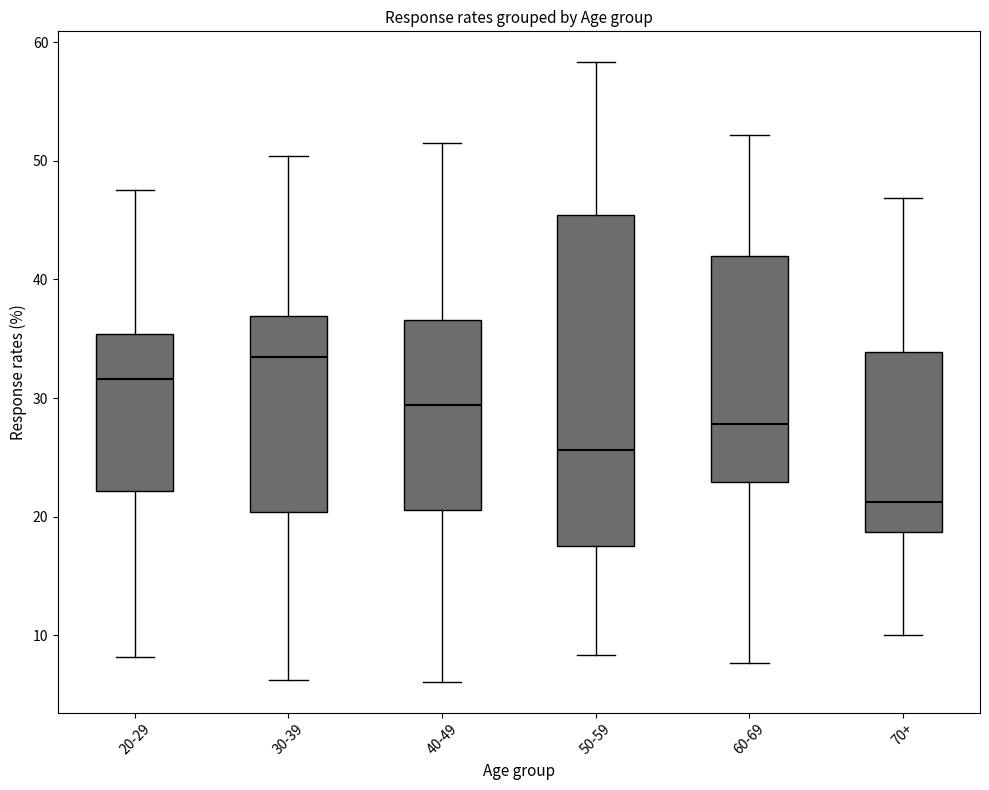

Reading left to right, transcribe this box plot: for each box, give where its median line is, the range the box spans, and where its two whiskers end, as read against the y-axis. The values are not printed on the chart, so give them approximately, as read against the axis.

20-29: median 32, box 22 to 35, whiskers 8 to 48
30-39: median 34, box 20 to 37, whiskers 6 to 50
40-49: median 29, box 21 to 37, whiskers 6 to 52
50-59: median 26, box 18 to 45, whiskers 8 to 58
60-69: median 28, box 23 to 42, whiskers 8 to 52
70+: median 21, box 19 to 34, whiskers 10 to 47